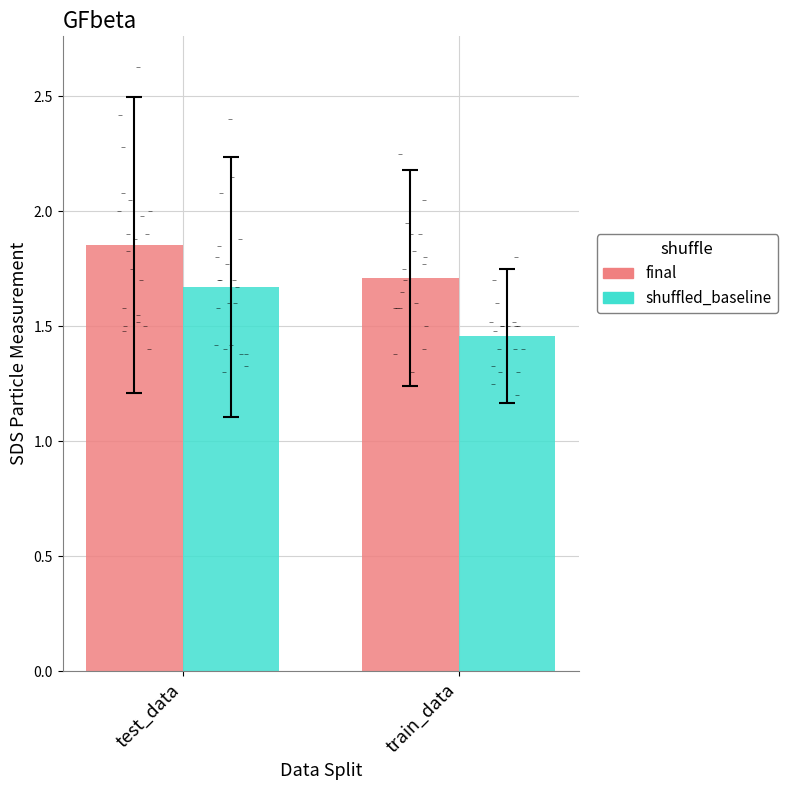

At which category is the sum across all series the highest?

test_data